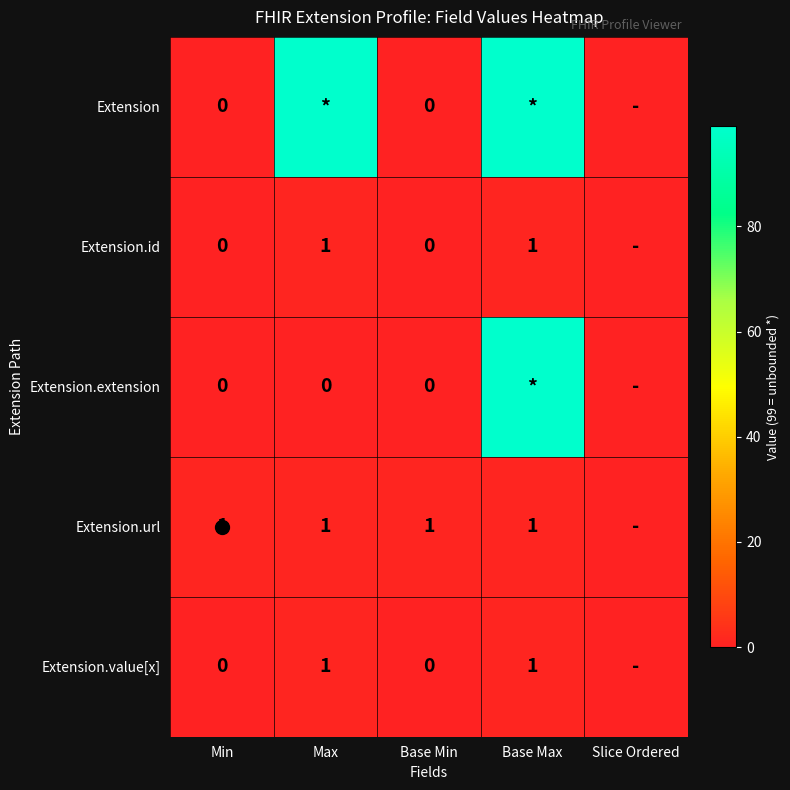

True or false: Extension has a value of 54 at Base Max.

False